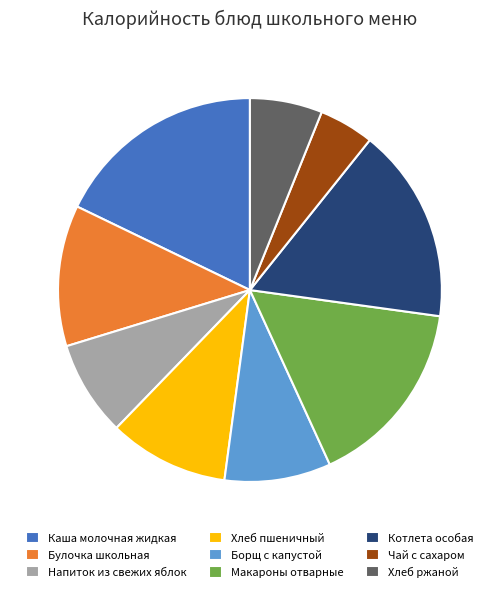

Approximately how many times larger is the value at Макароны отварные compared to Хлеб пшеничный?

1.6